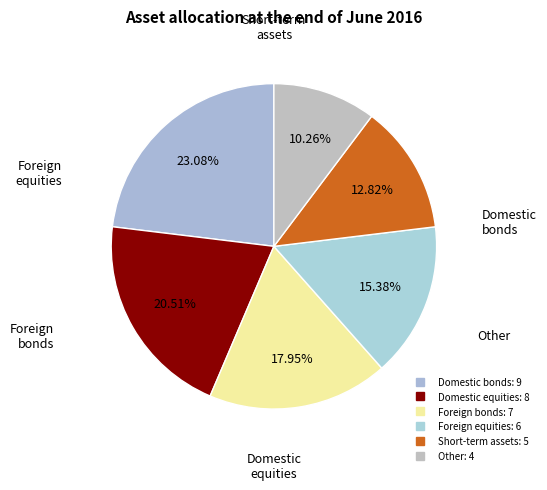

How many slices are in this pie chart?

6